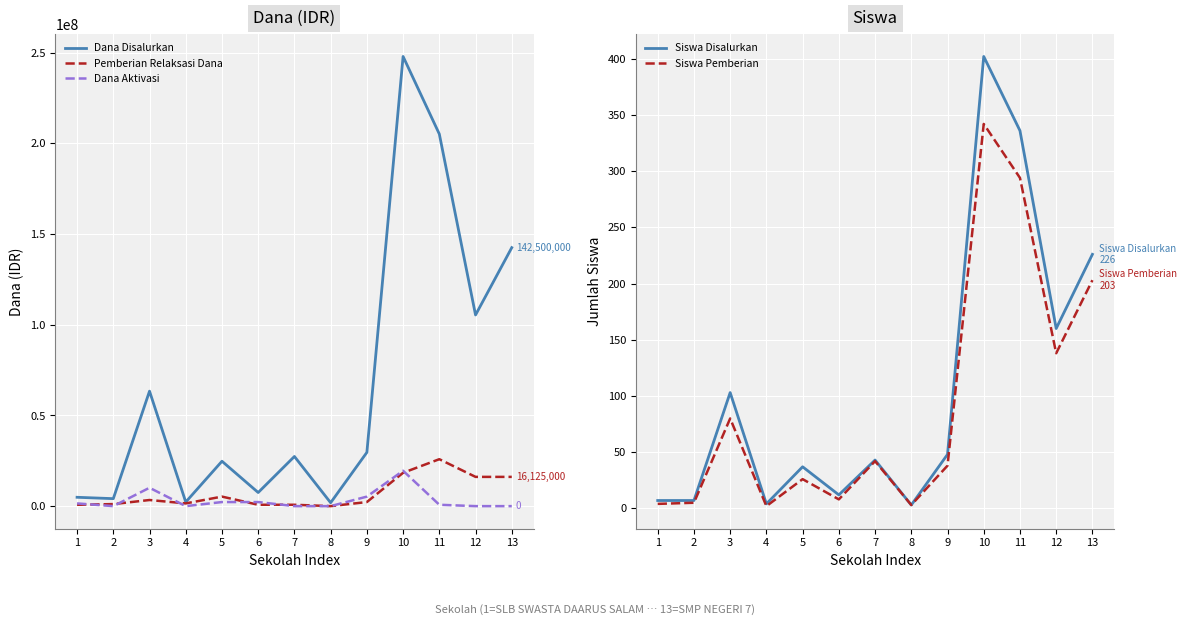

How many categories are shown in the chart?

13